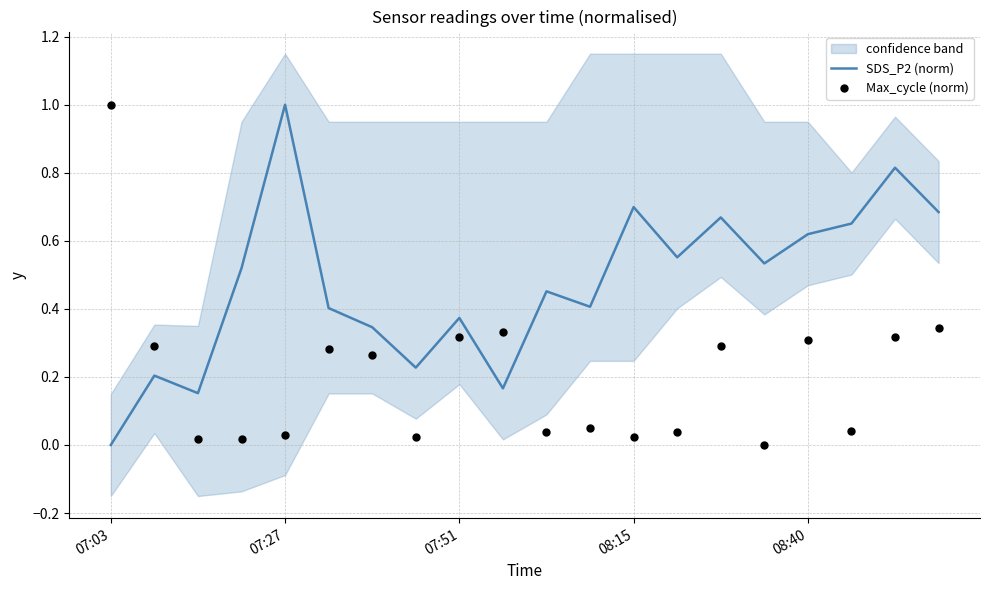

What is the maximum value for SDS_P2 (norm)?

1.0